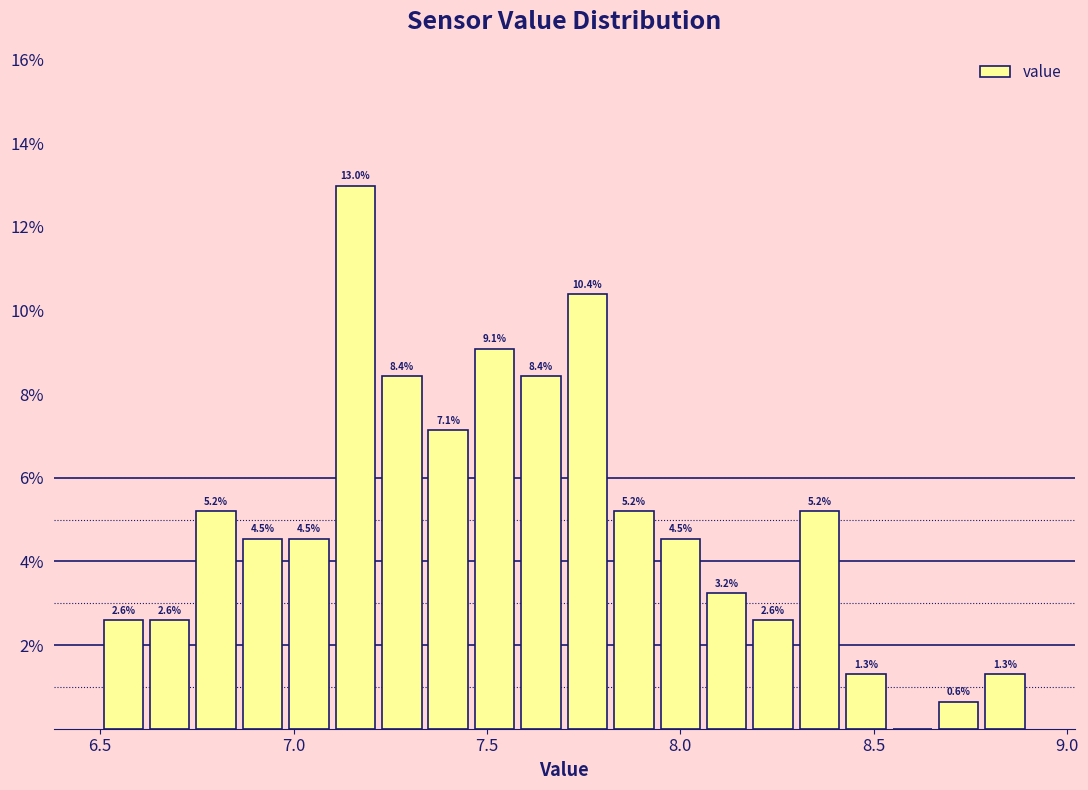

Read against the x-axis, roughly where is the centre of the tallest bar?

7.15